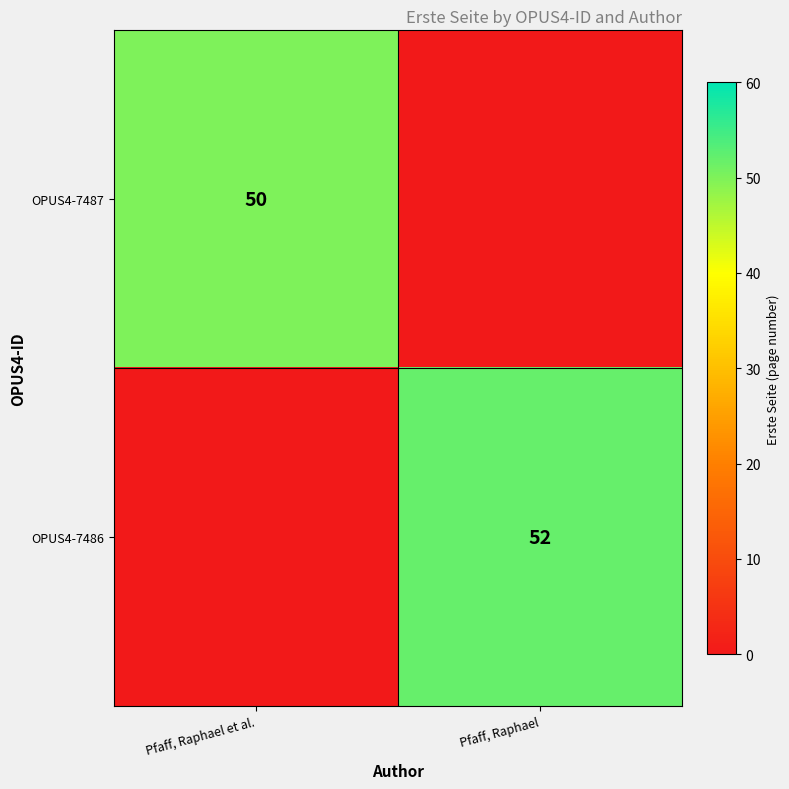

What is the total value across all series at Pfaff, Raphael?

52